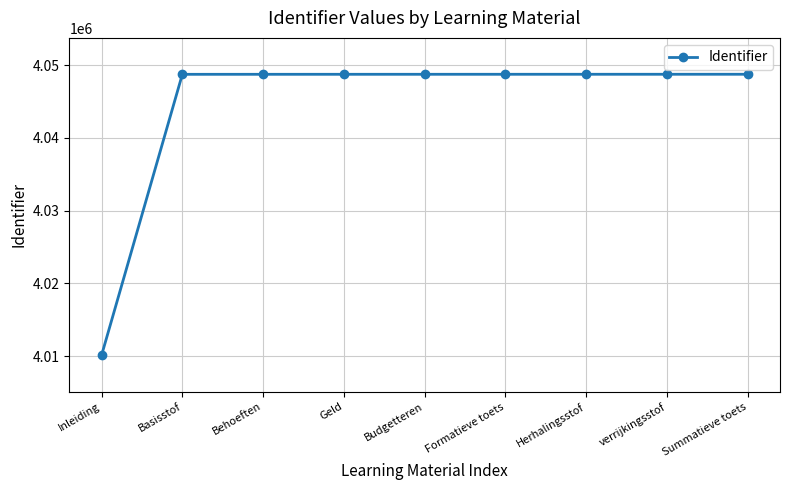

At which label is the value closest to 4029440?

Basisstof